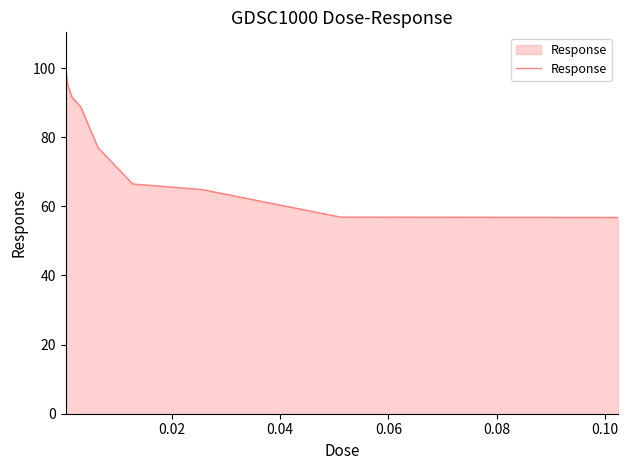

What is the maximum value shown in the chart?

100.3